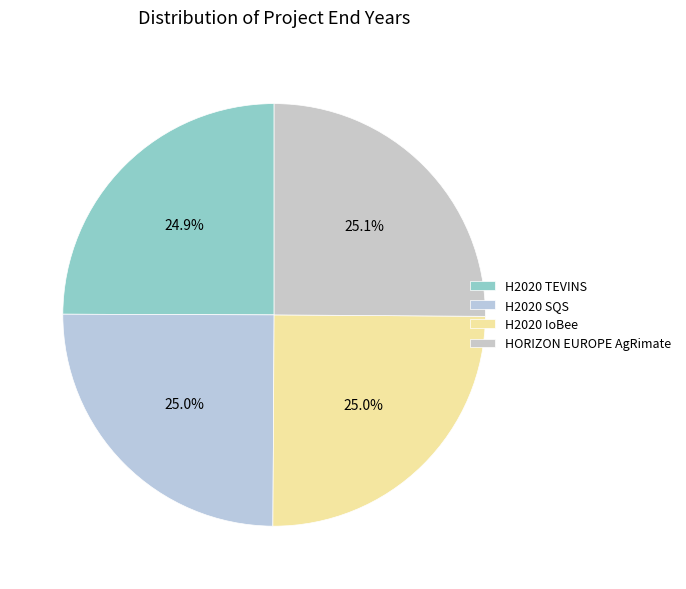

How many segments does this pie chart have?

4